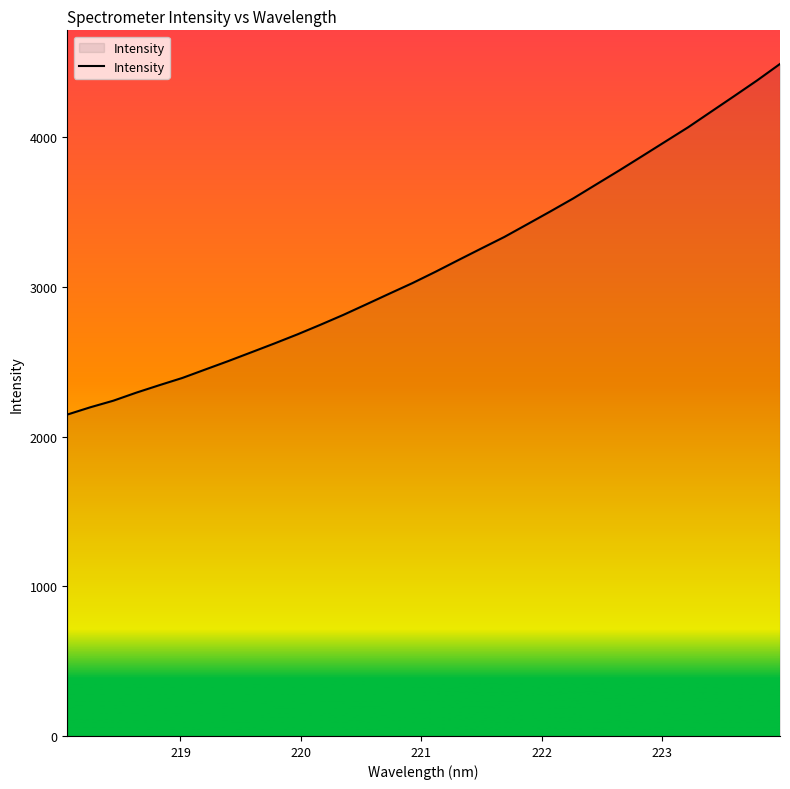

What is the difference between the maximum and minimum values?

2342.6